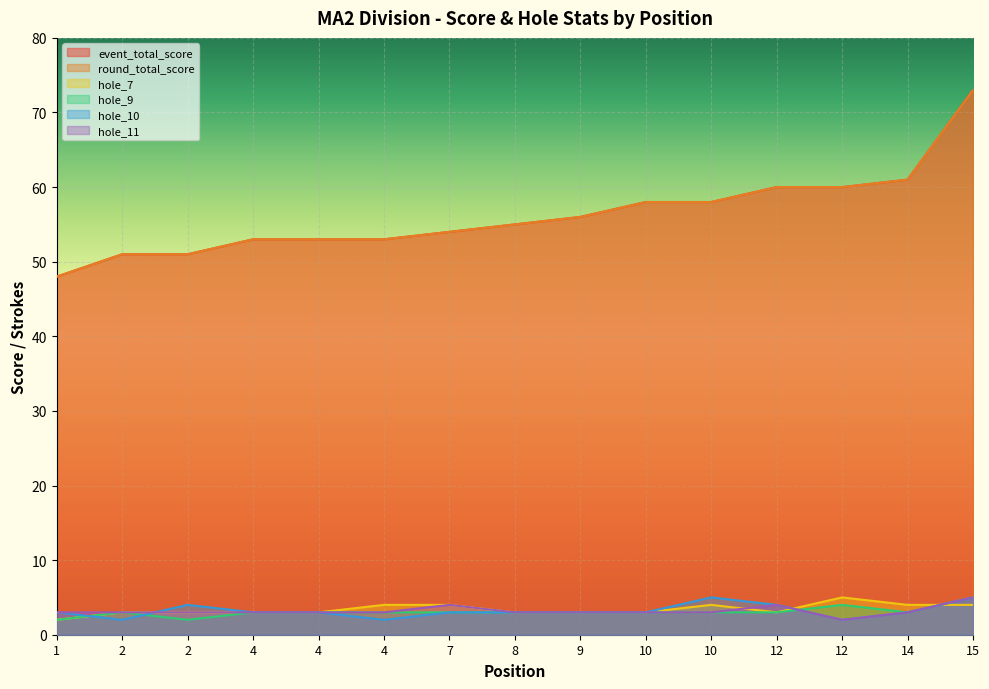

Which series has the largest total across all categories?

event_total_score